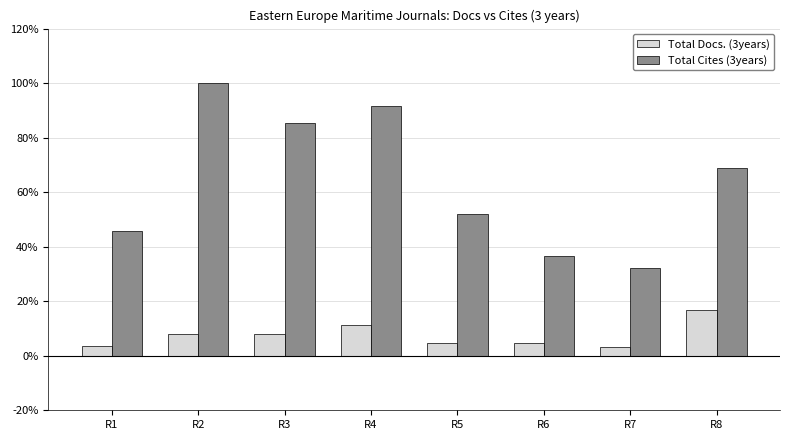

True or false: Total Cites (3years) has a value of 36.7 at R6.

True